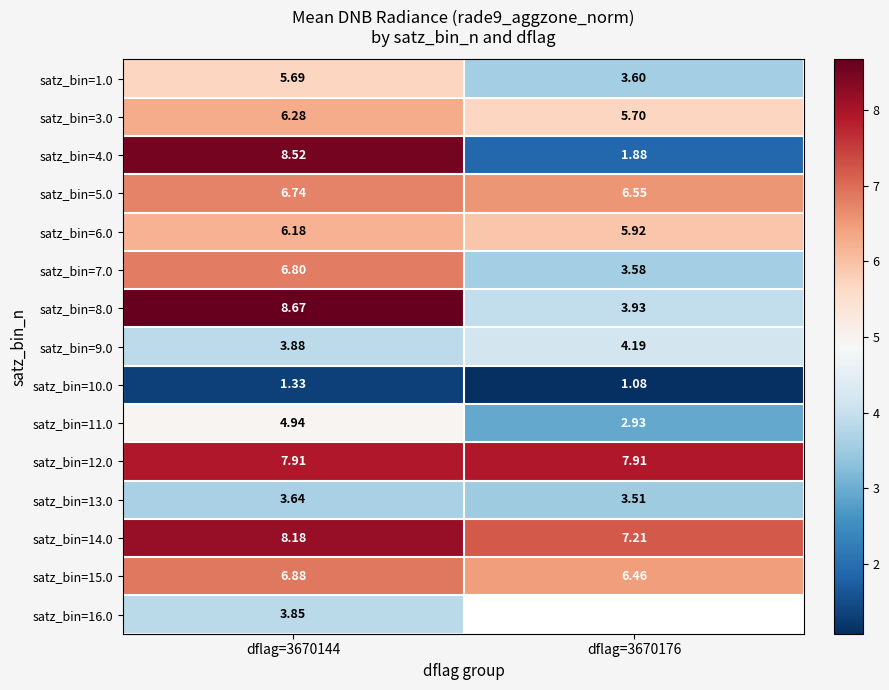

How many data points in satz_bin=3.0 are less than 6?

1